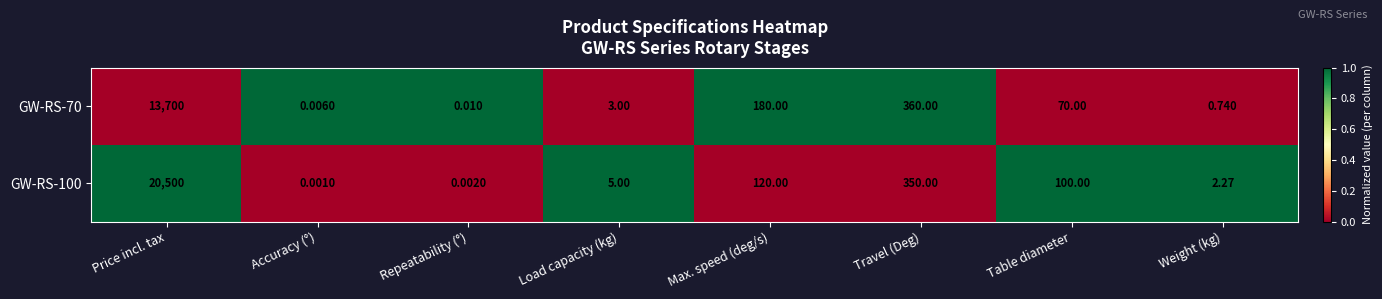

At Load capacity (kg), list the series in order from smallest to largest.

GW-RS-70, GW-RS-100